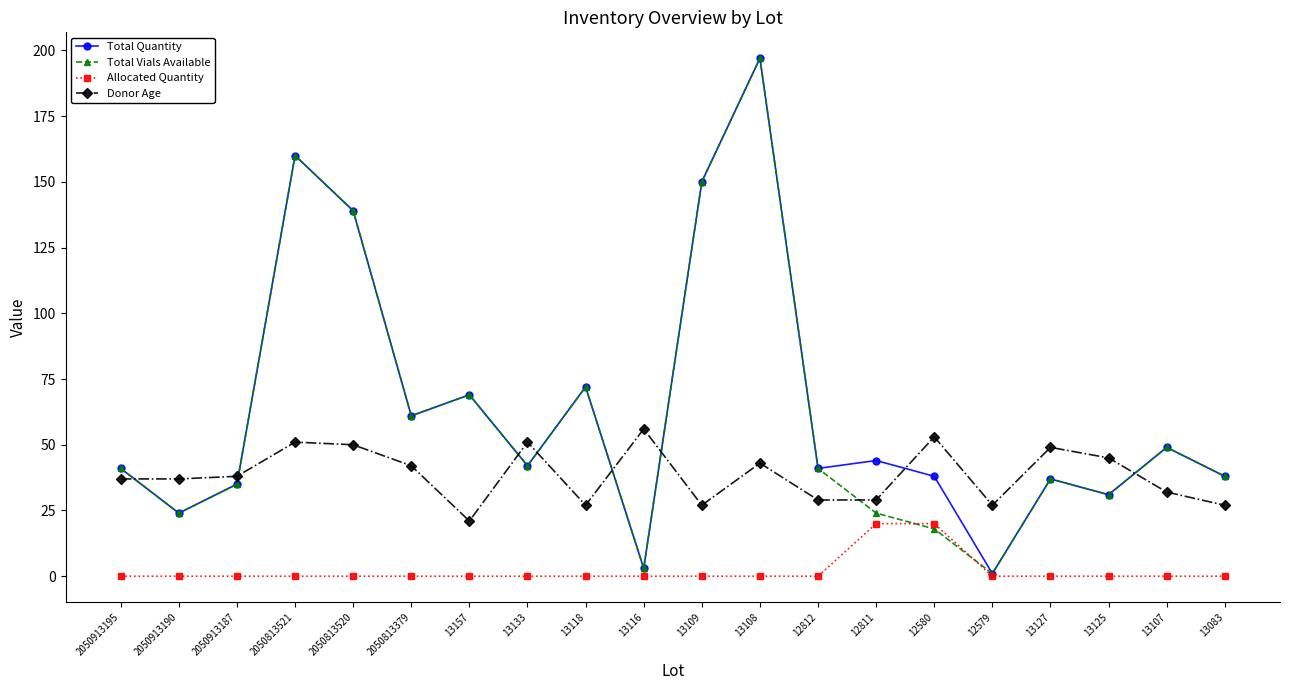

What is the spread (max minus min) of values at 12811?

24